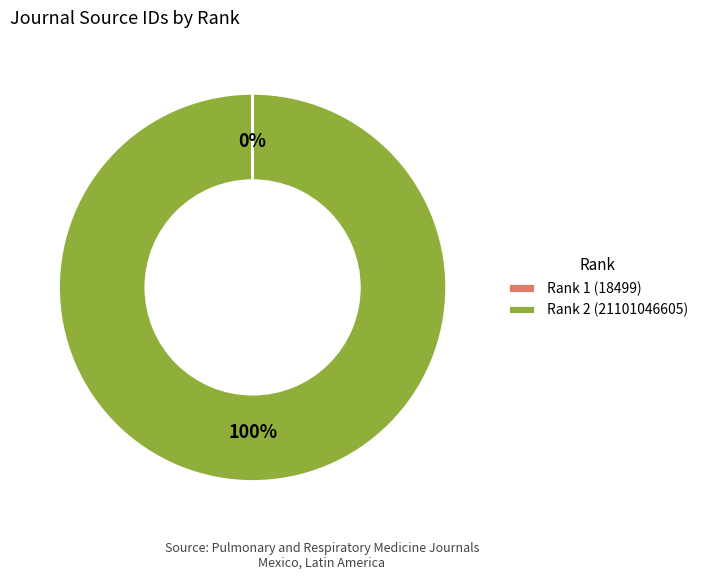

Does Rank 2 (21101046605) account for over 50% of the chart?

Yes